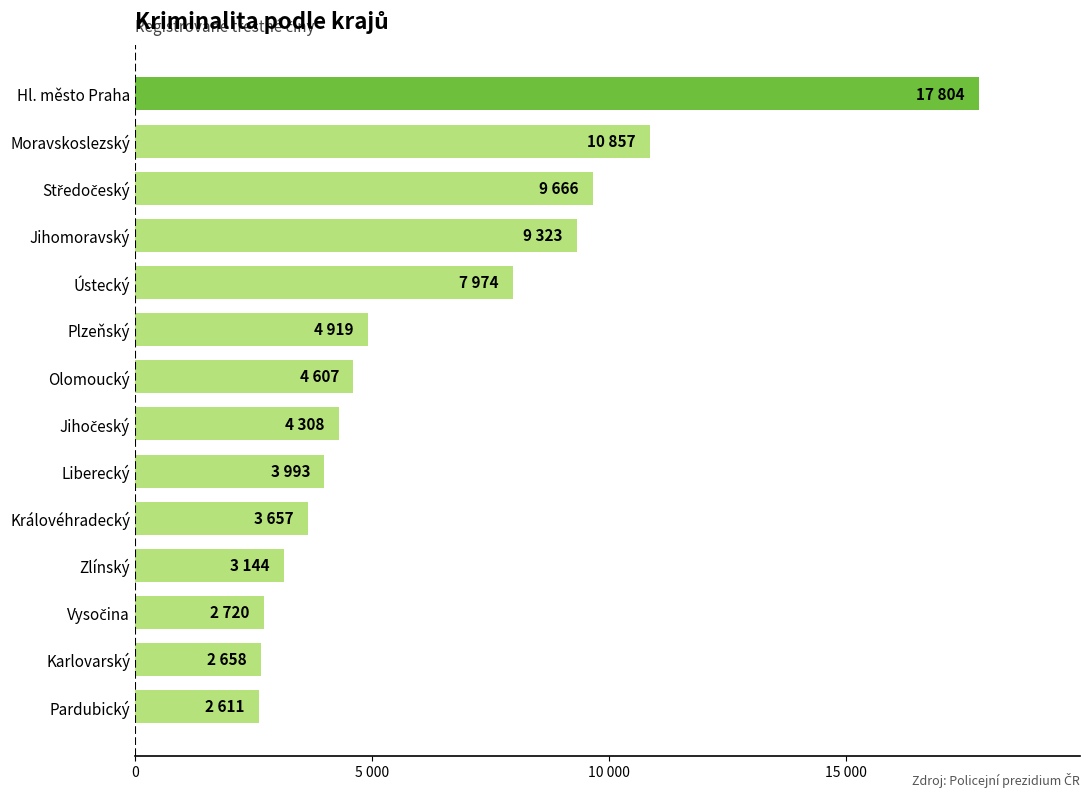

Does the chart contain any negative values?

No